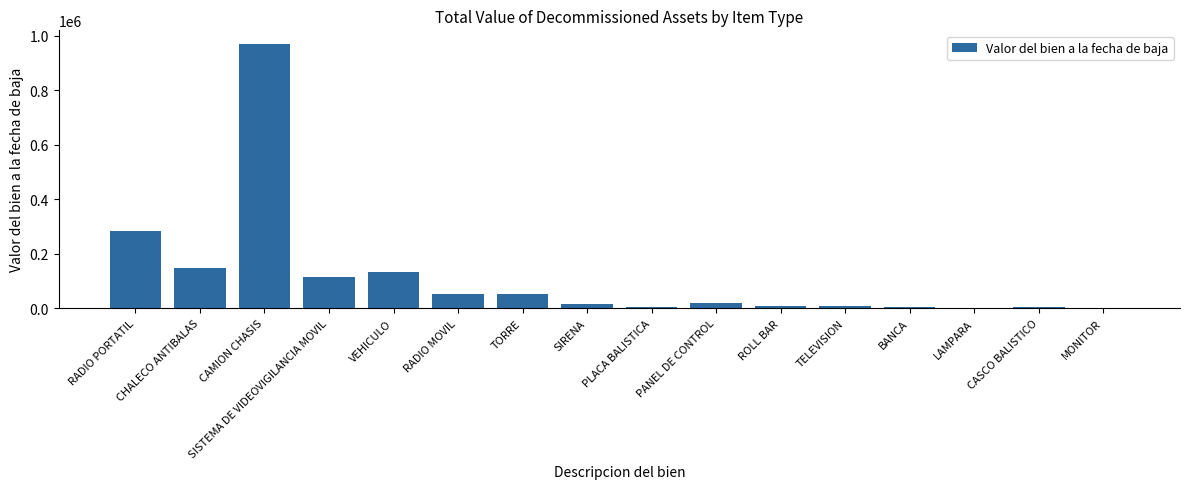

Count the number of values greater than 20752.

8